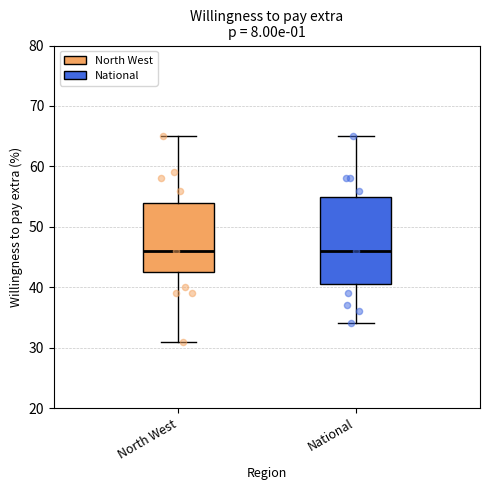

Comparing the boxes themselves (not the whiskers), which one is the tallest?

National